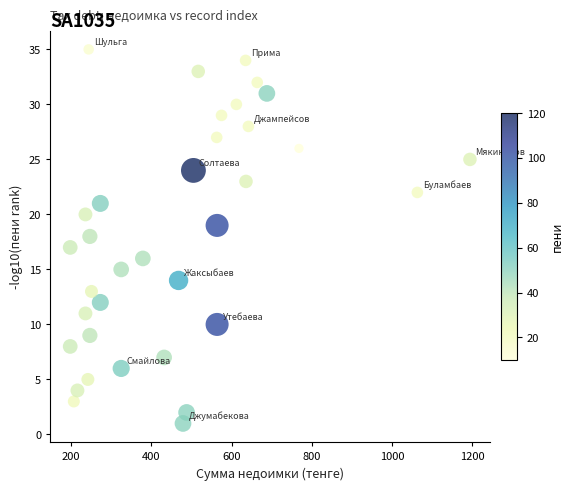

What is the range of Y values (max minus min)?

34